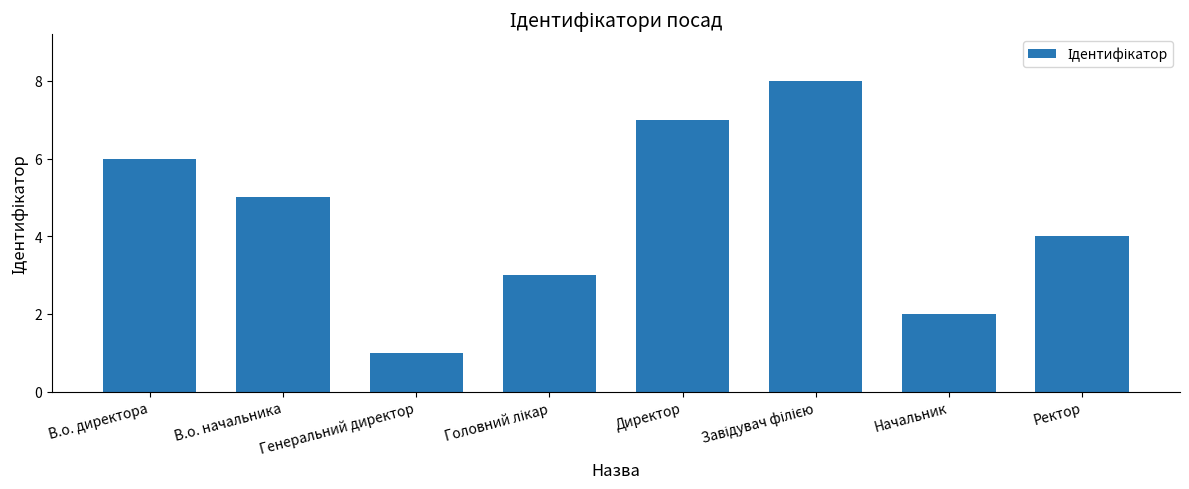

What is the change in value from Генеральний директор to Ректор?

+3